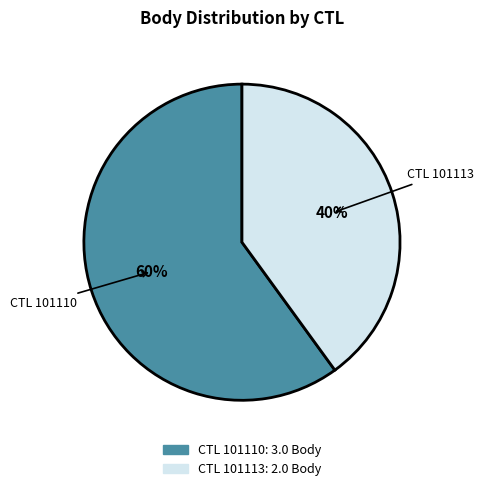

Is there any slice that represents more than half of the pie?

Yes